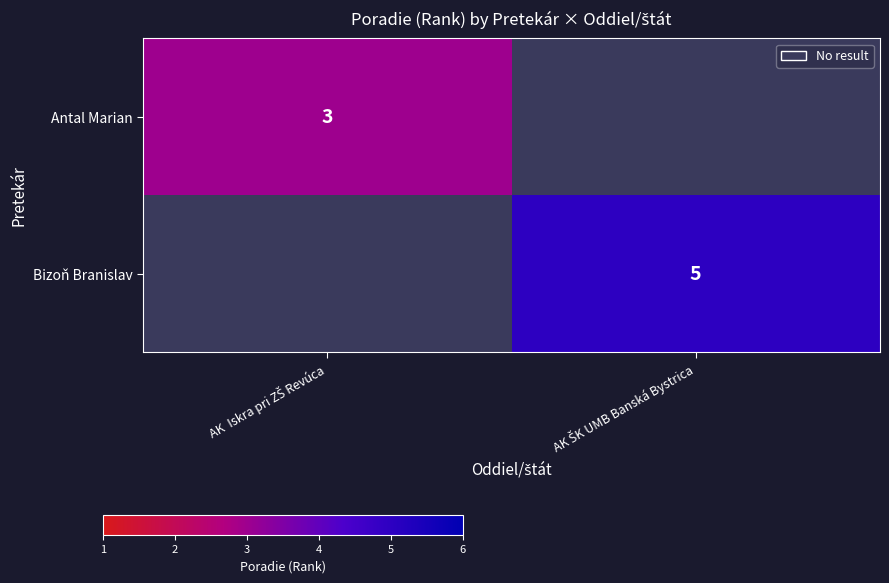

Which label corresponds to the smallest value in the chart?

AK  Iskra pri ZŠ Revúca